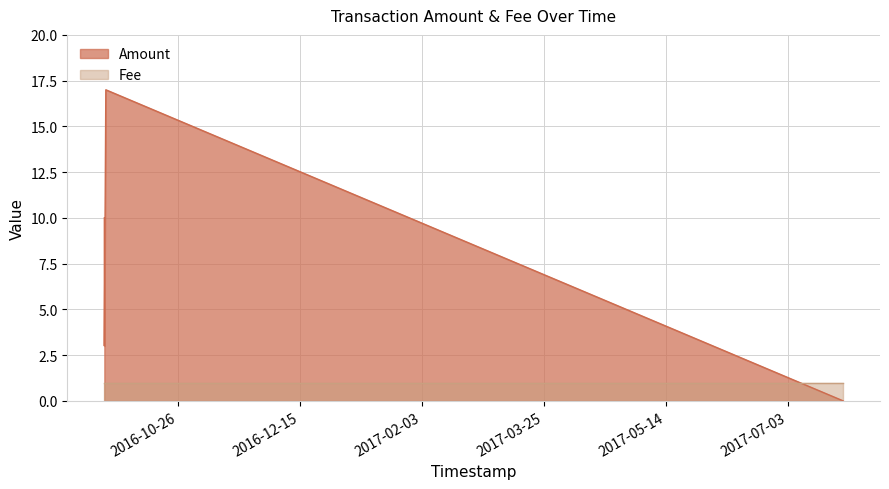

Rank the series by their maximum value, from lowest to highest.

Fee, Amount